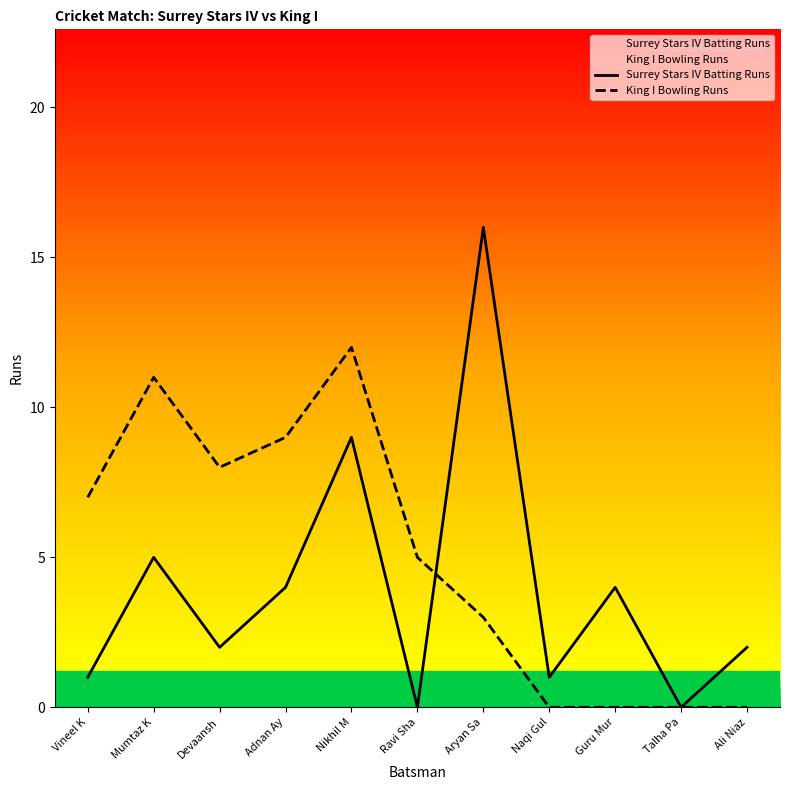

What position from the right is Adnan Ay?

8